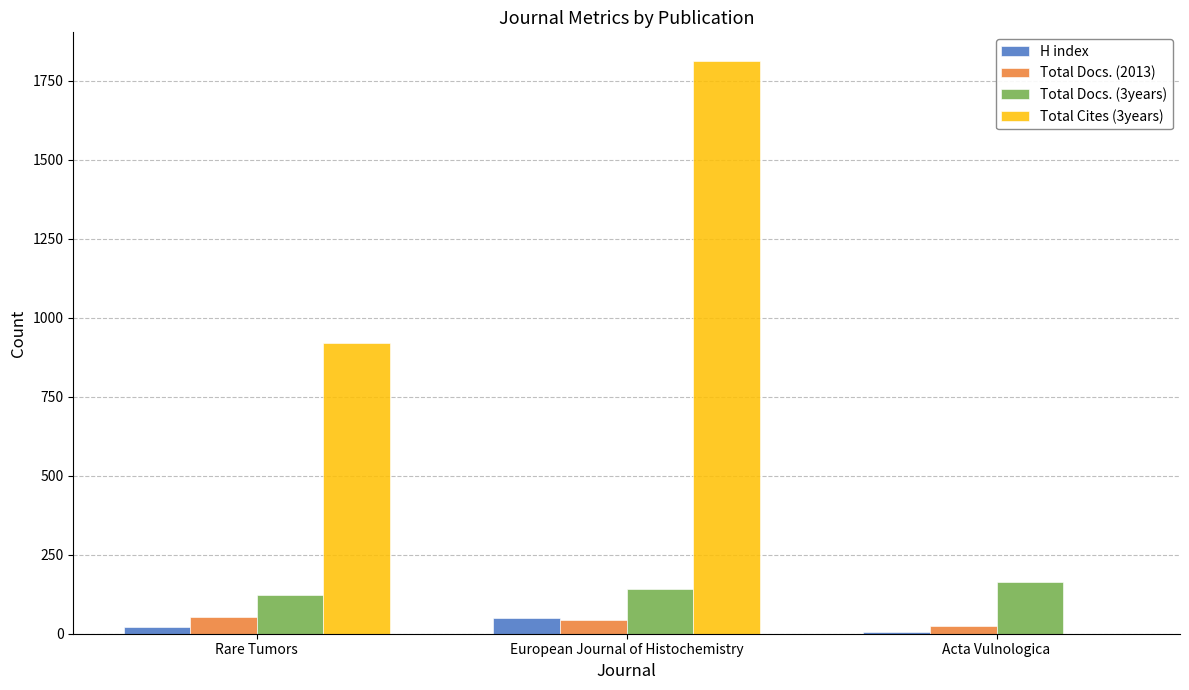

How many series are shown in this chart?

4